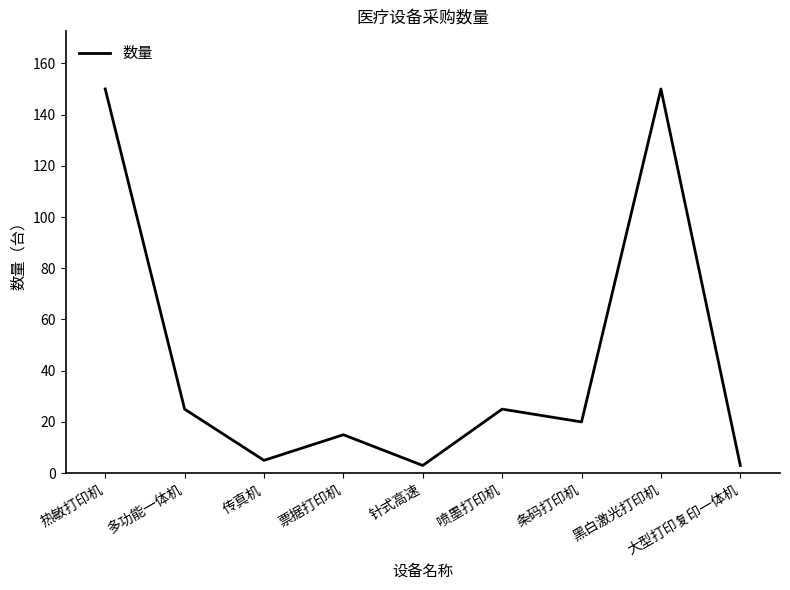

True or false: there are more than 0 points higher than both neighbors.

True